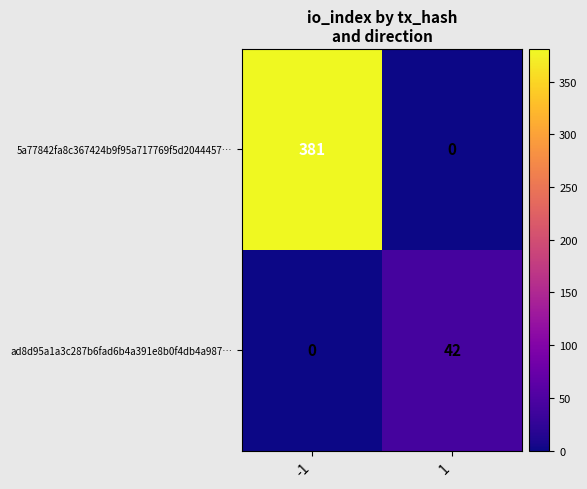

Which series has the largest total across all categories?

5a77842fa8c367424b9f95a717769f5d2044457…